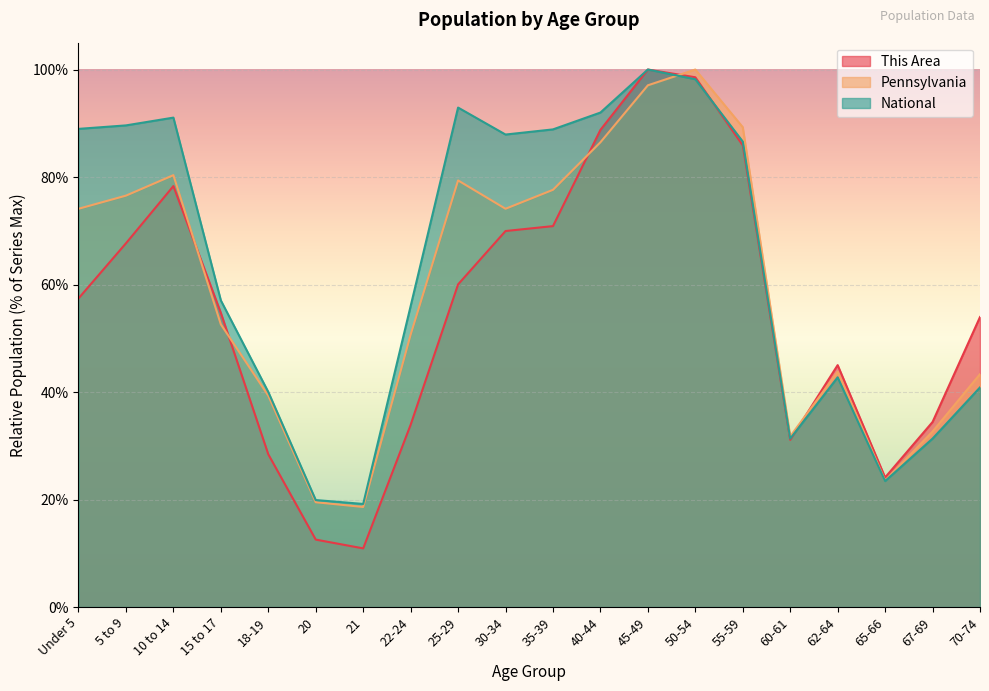

What is the label of the 20th point from the left?

70-74